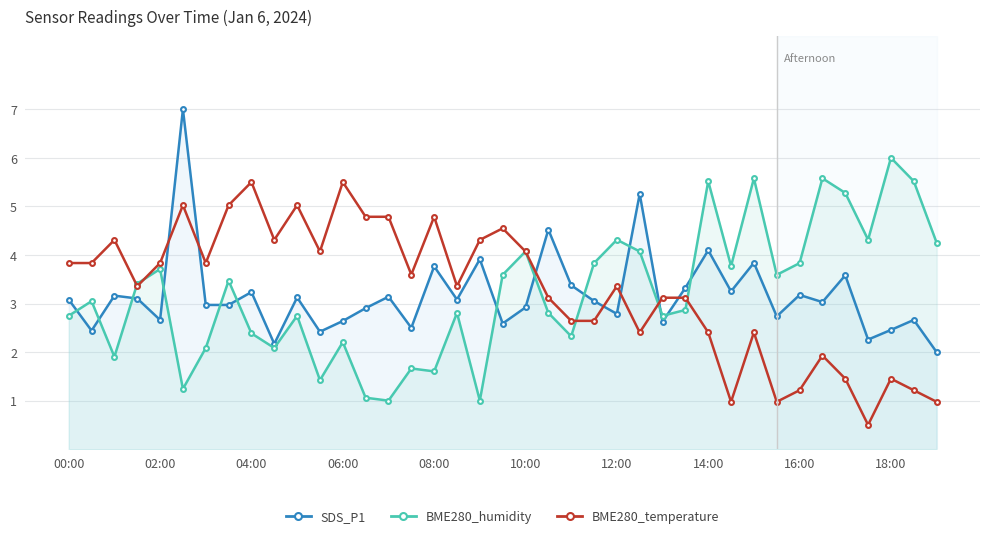

What is the lowest value of the BME280_temperature series?

0.5